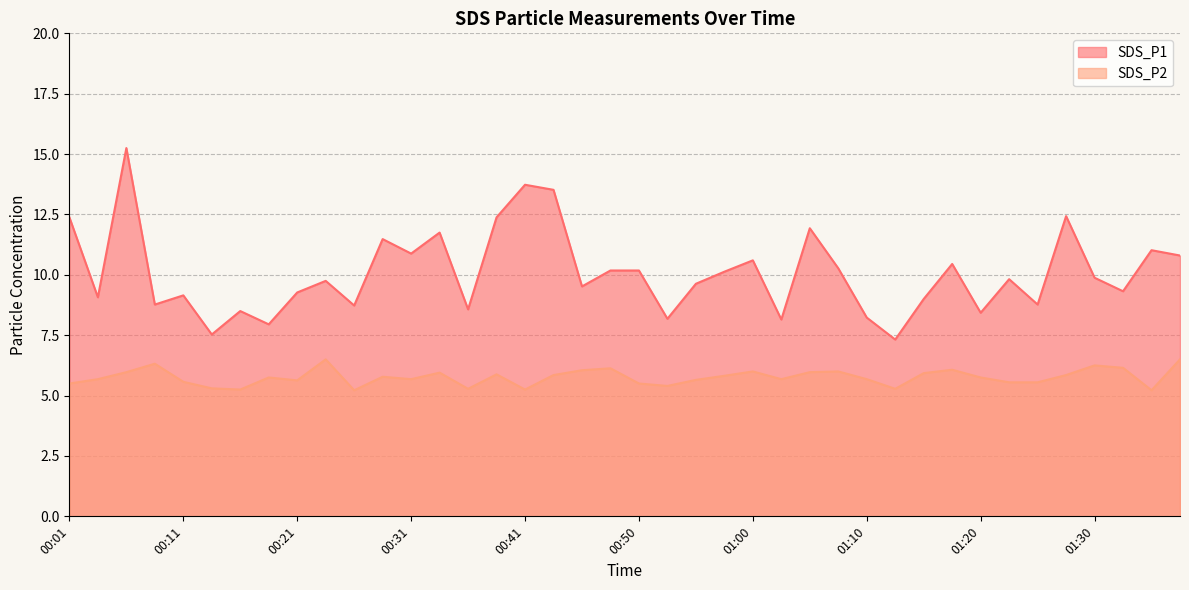

Where is SDS_P1 nearest to the value 11?

01:35